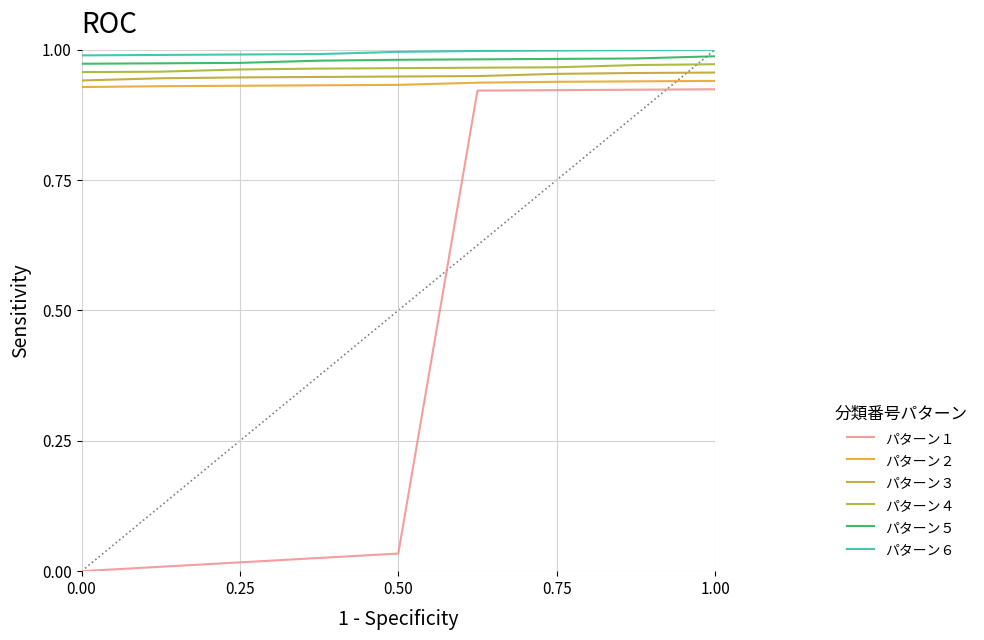

Does the chart have visible grid lines?

Yes